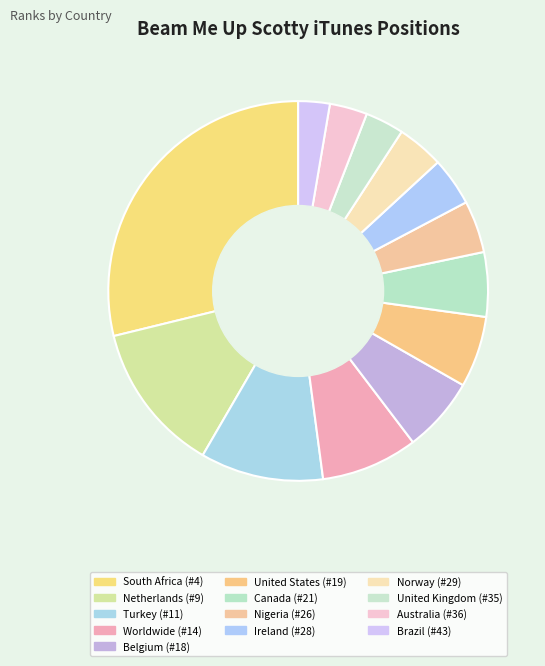

How many segments does this pie chart have?

13